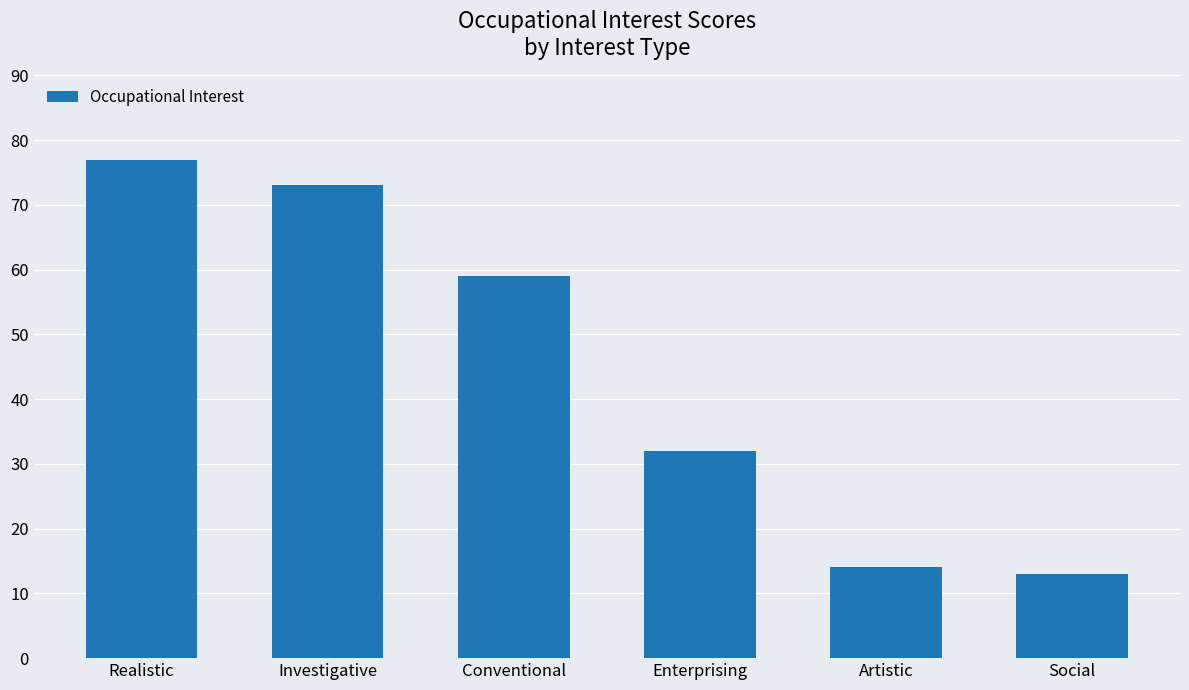

Reading left to right, list all the values displayed in this chart.

77	73	59	32	14	13